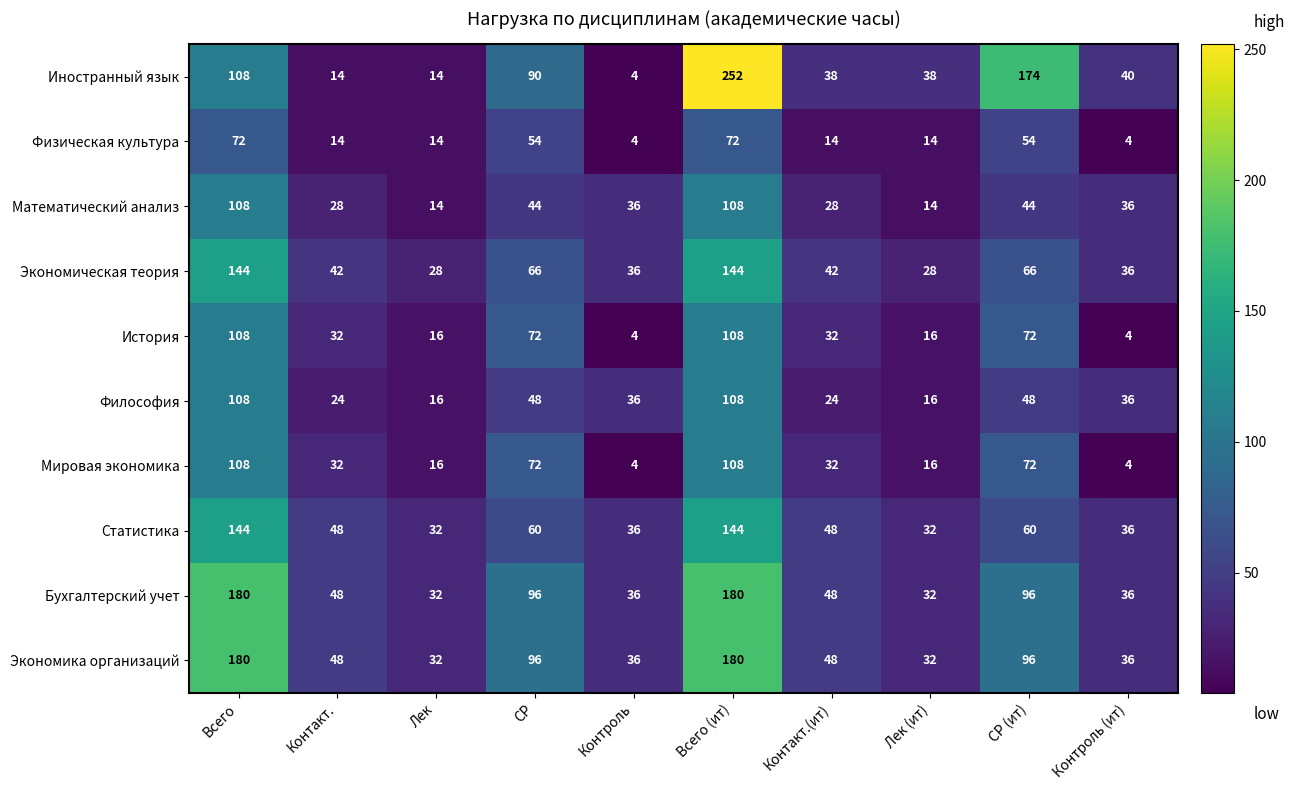

Which category has the highest value in the Иностранный язык series?

Всего (ит)